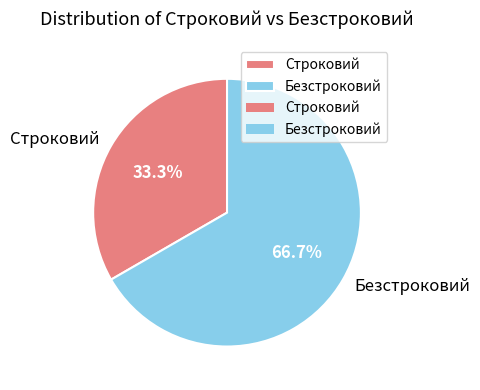

What percentage is the Безстроковий slice, to the nearest percent?

67%